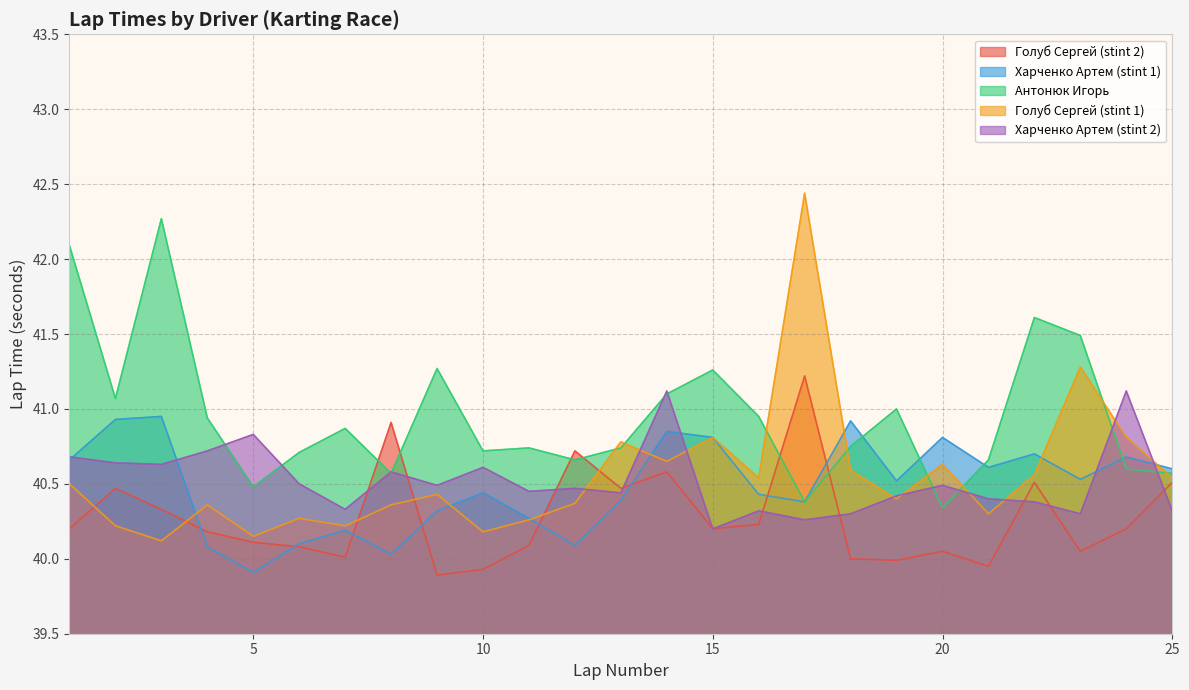

True or false: Антонюк Игорь has more than 0 points higher than both neighbors.

True